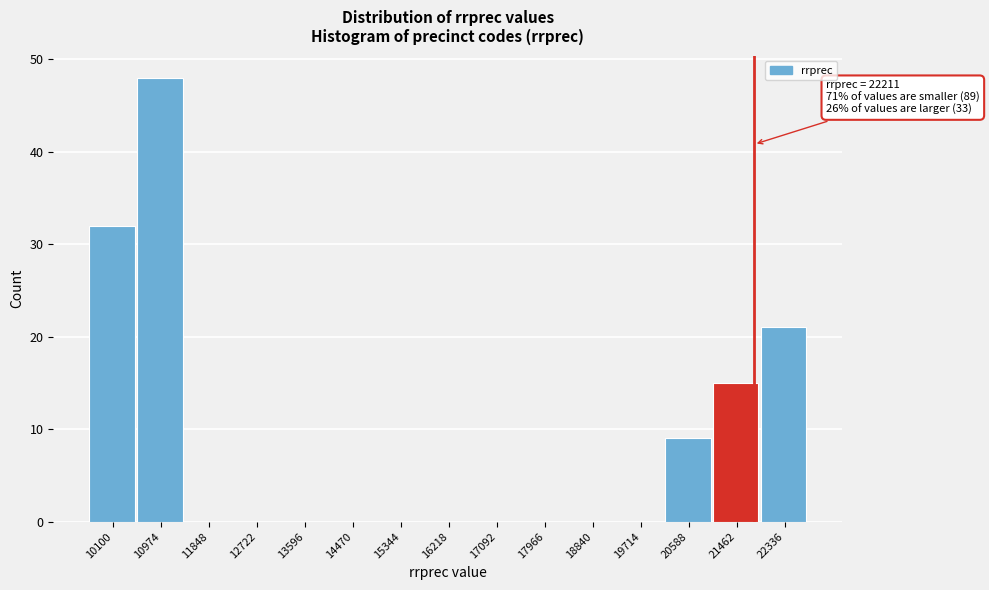

Reading left to right, extract all data points from this chart.

10100=32	10974=48	11848=0	12722=0	13596=0	14470=0	15344=0	16218=0	17092=0	17966=0	18840=0	19714=0	20588=9	21462=15	22336=21